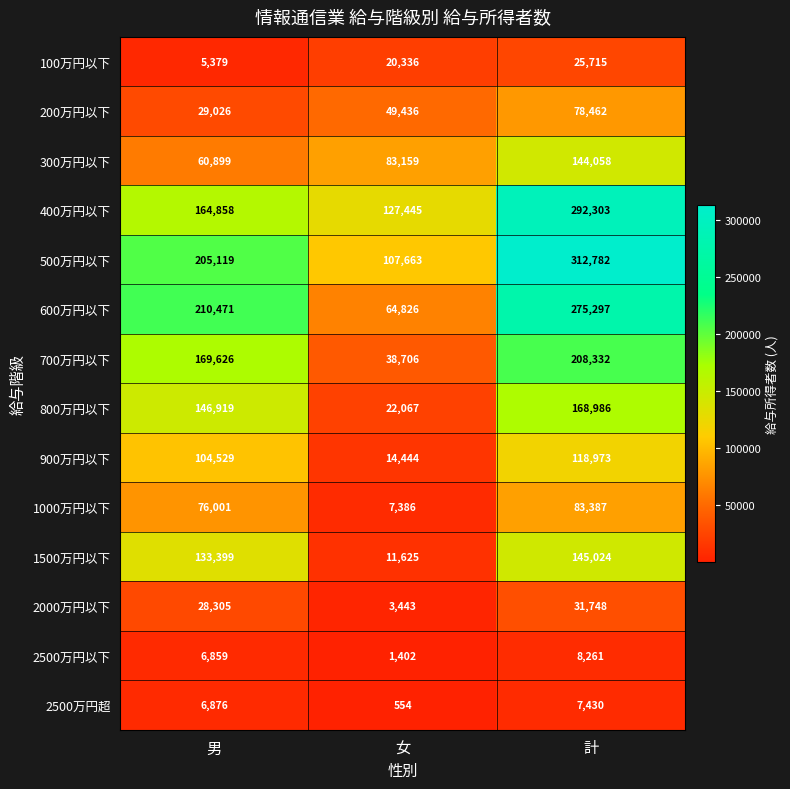

What is the sum of the 900万円以下 values at 男 and 計?

223502